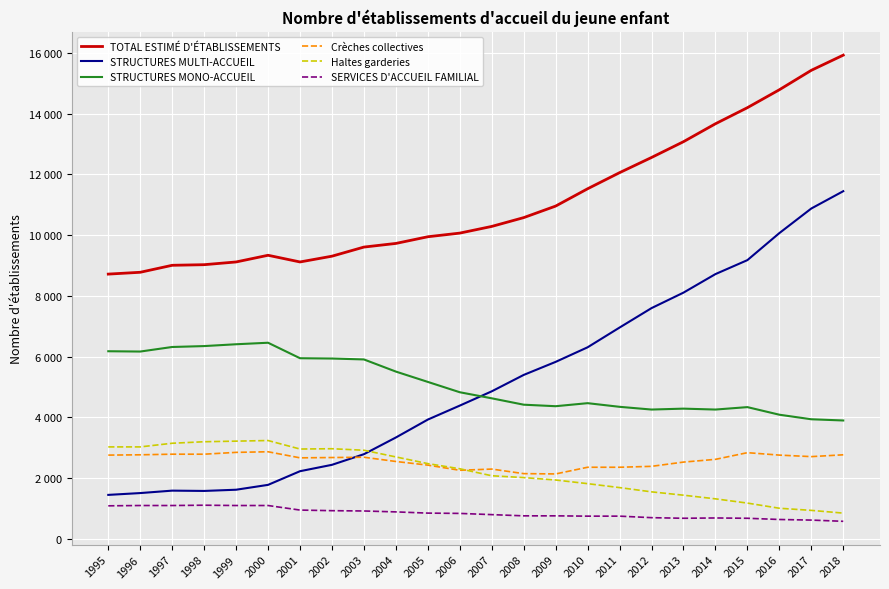

Is this an area chart (filled region under the line)?

No